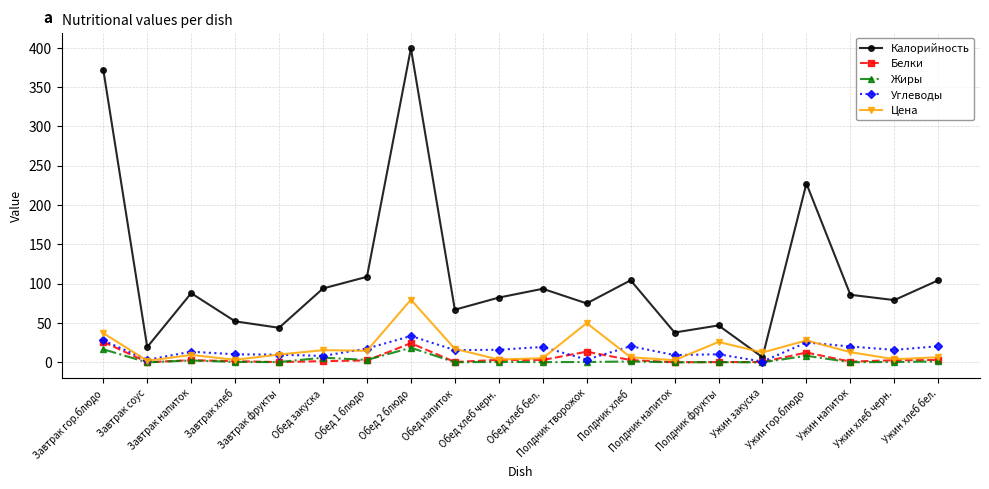

What is the sum of all Калорийность values?

2189.1